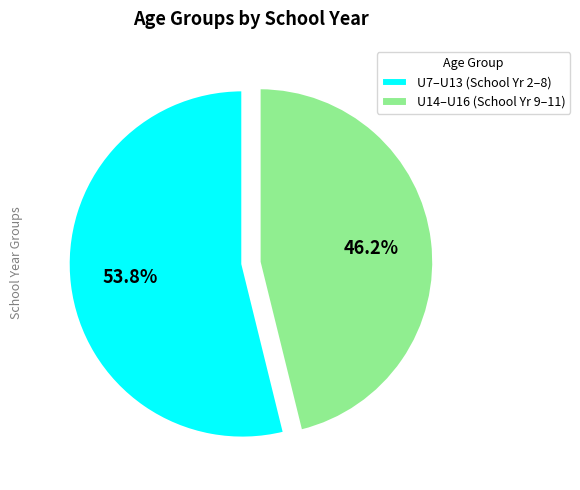

Combined, what portion of the pie is U14–U16 (School Yr 9–11) and U7–U13 (School Yr 2–8)?

100.0%